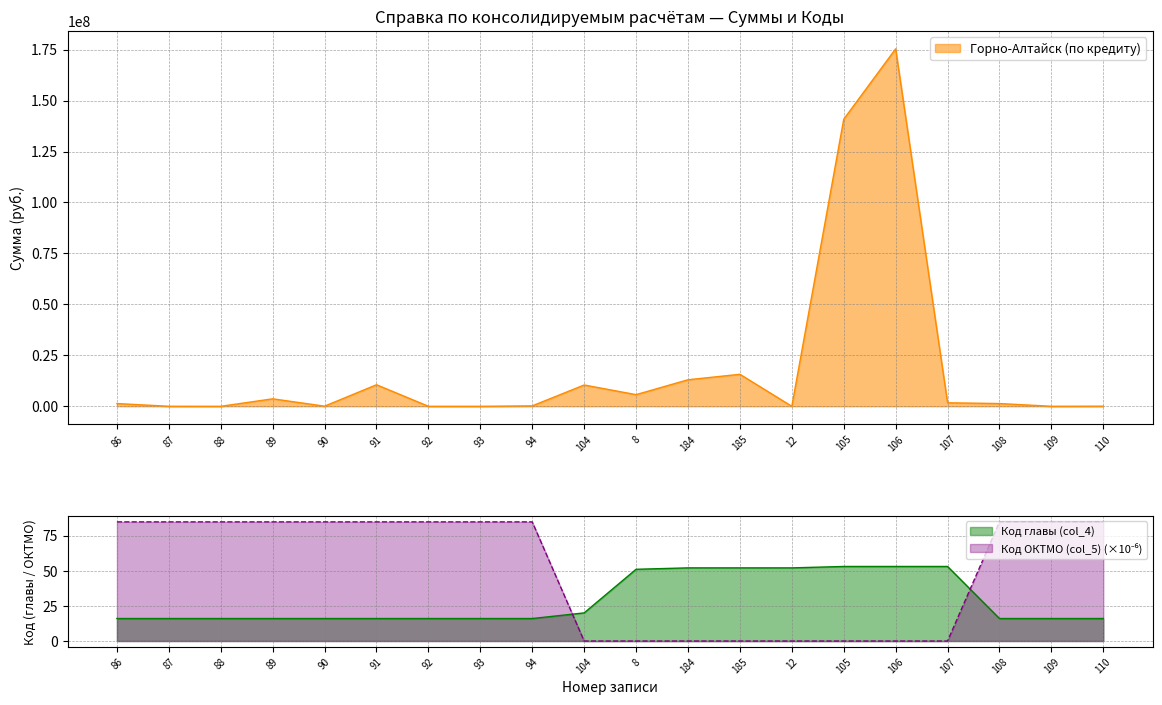

True or false: Код главы (col_4) has a value of 16.0 at 108.

True